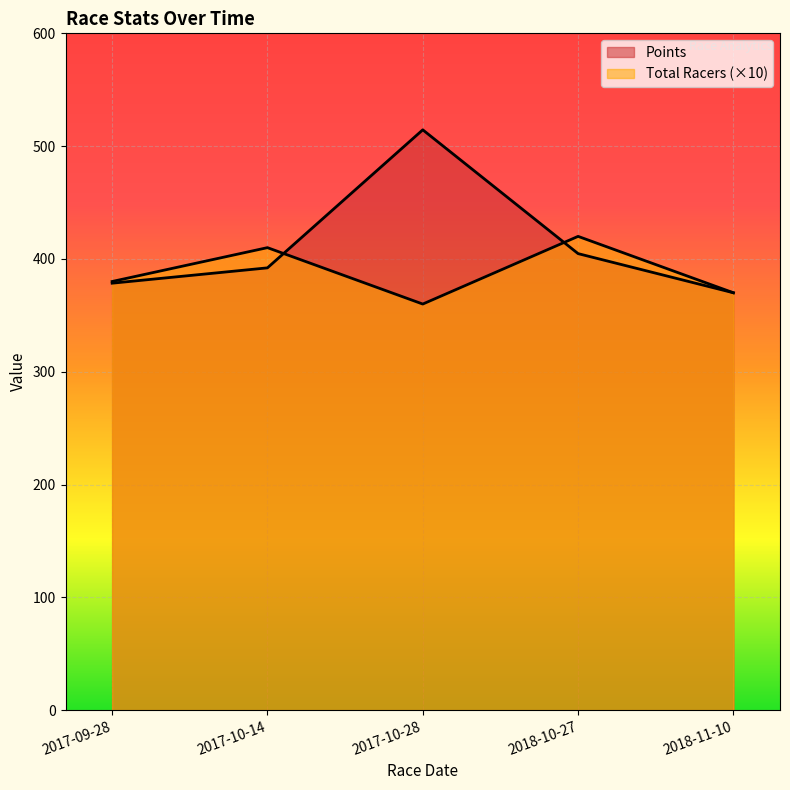

Between 2018-10-27 and 2018-11-10, which is larger?

2018-10-27